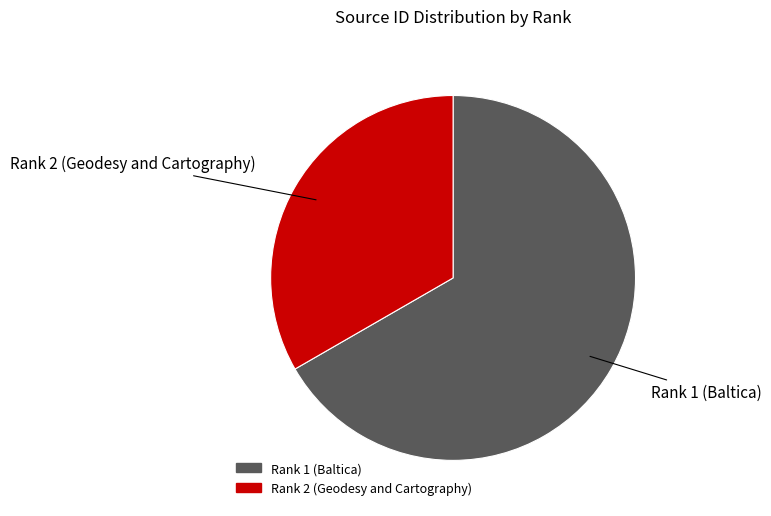

Is the sum of Rank 2 (Geodesy and Cartography) and Rank 1 (Baltica) greater than half?

Yes